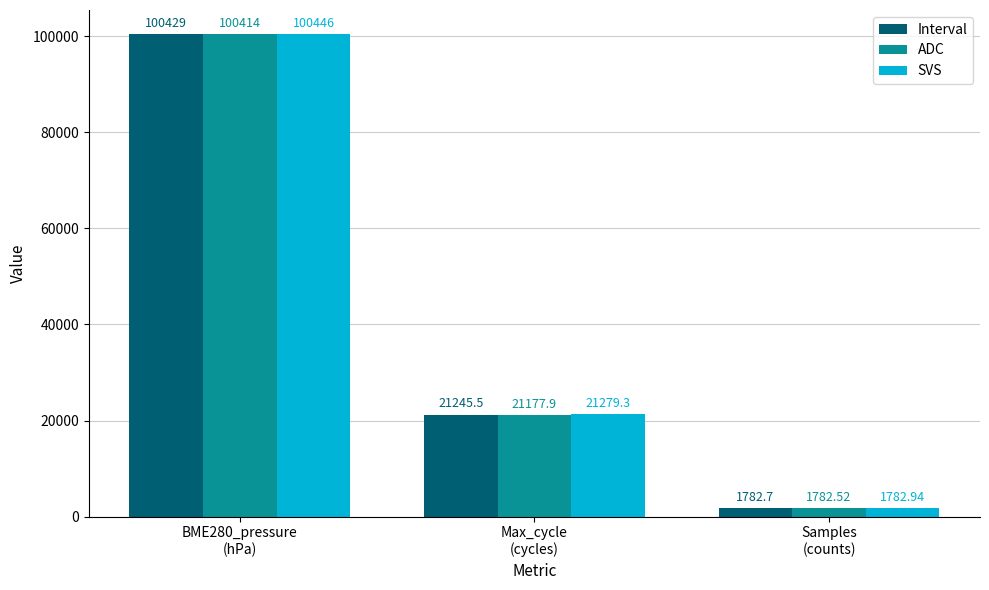

At how many categories does at least one series exceed 49729?

1